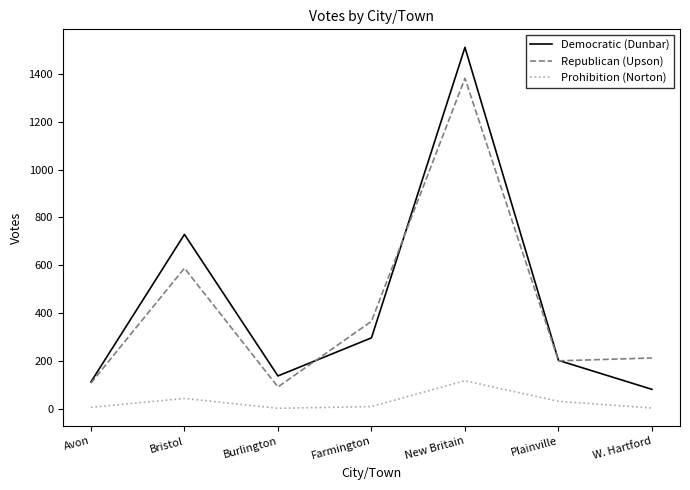

The Prohibition (Norton) series shows 44 at Bristol. True or false?

True